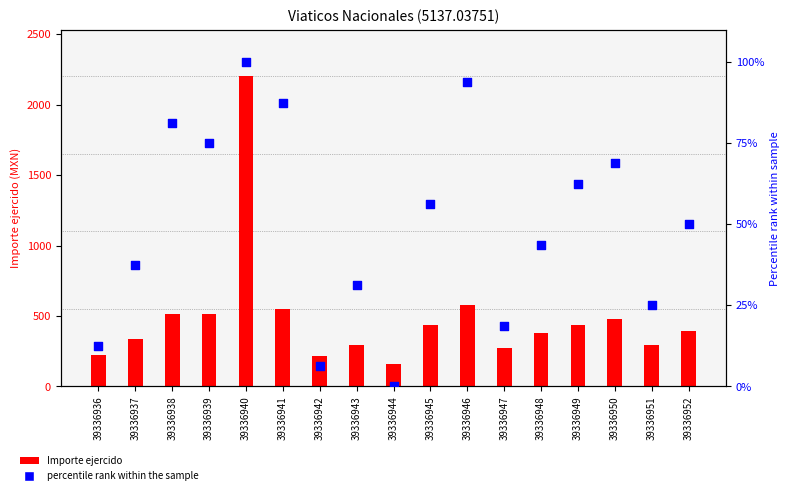

What is the total value across all series at 39336940?

2302.0